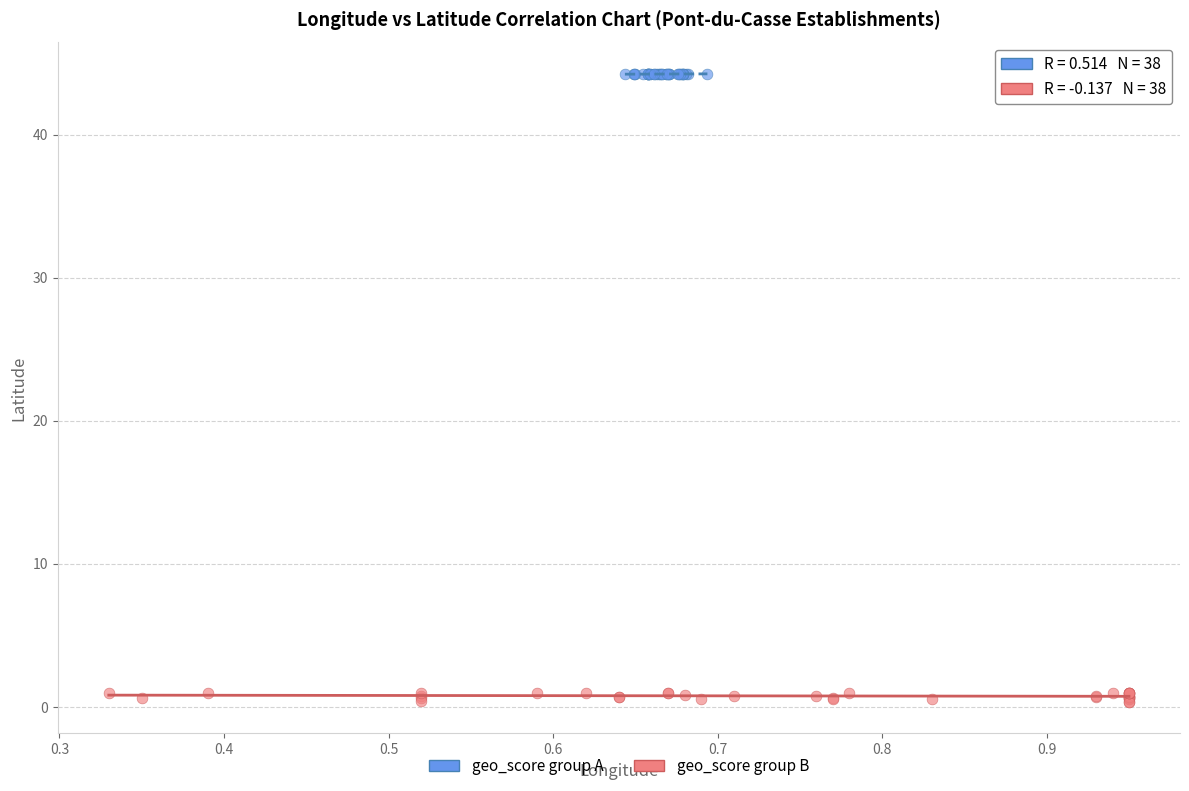

Which series has the widest spread of Y values?

geo_score group B